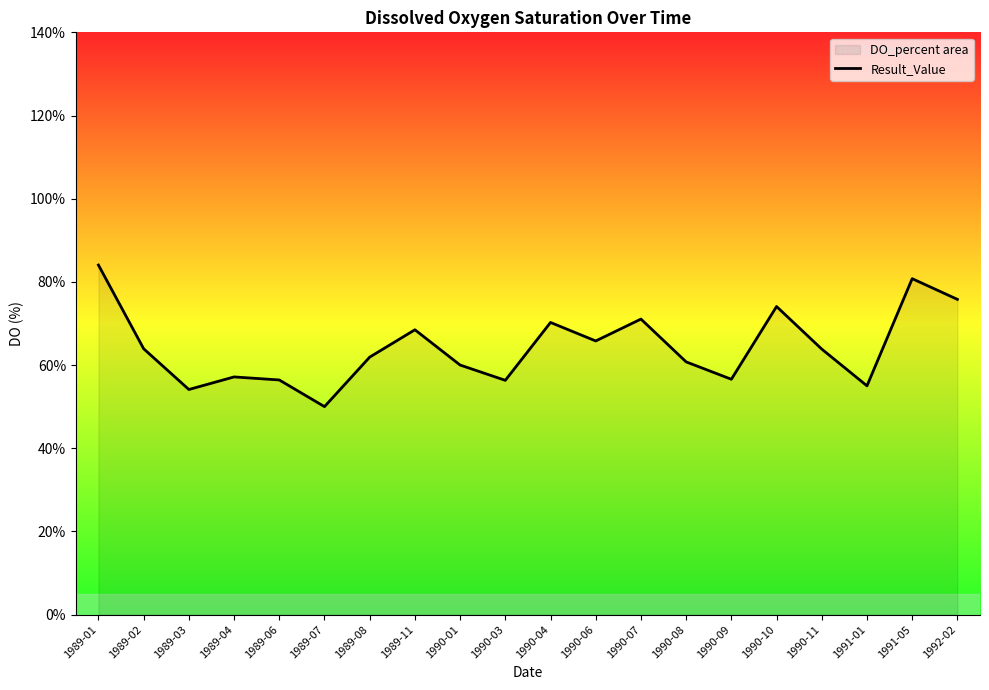

What is the sum of all values?

1286.2